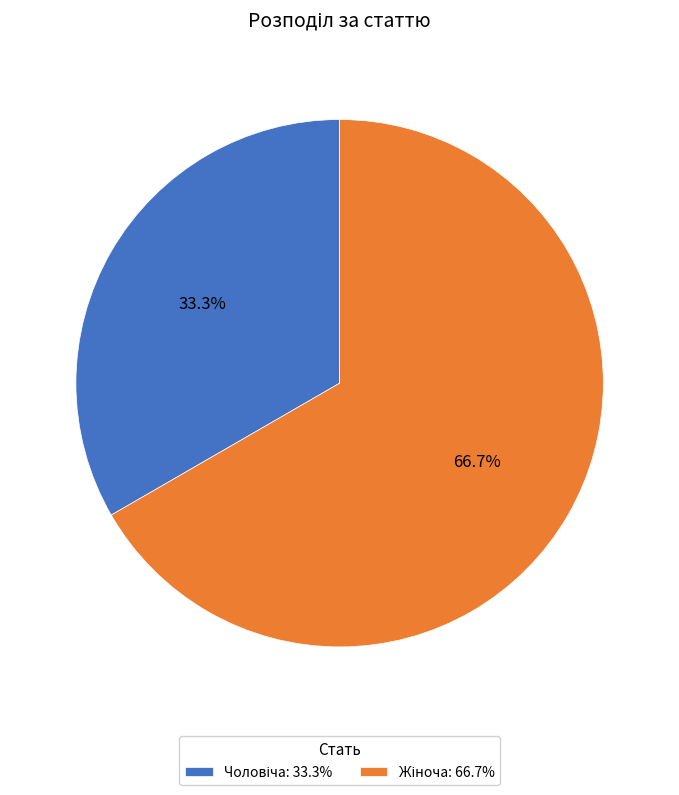

Is there a majority slice in this chart?

Yes